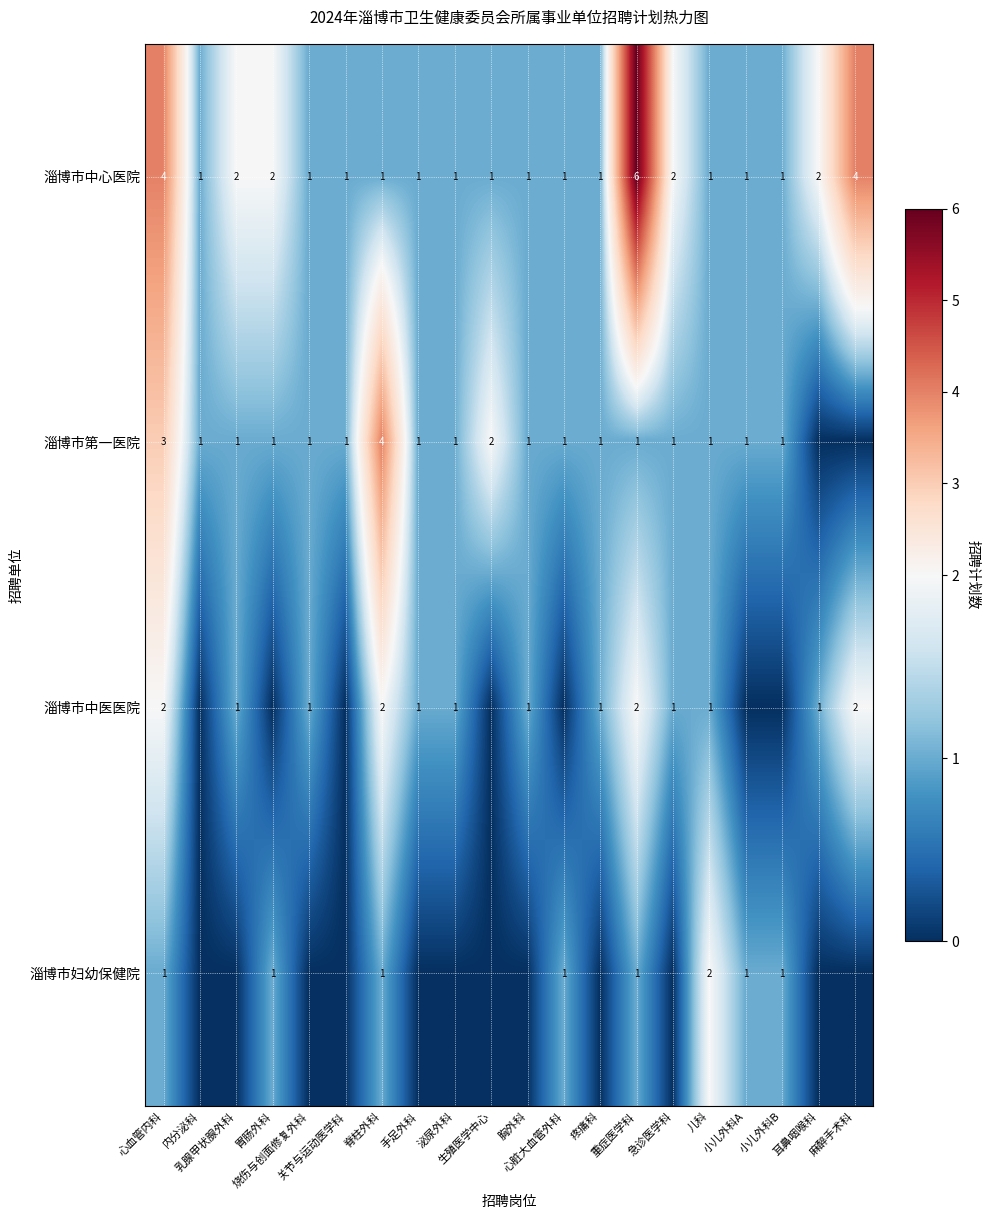

What is the difference between the second highest and minimum values in the 淄博市中心医院 series?

3